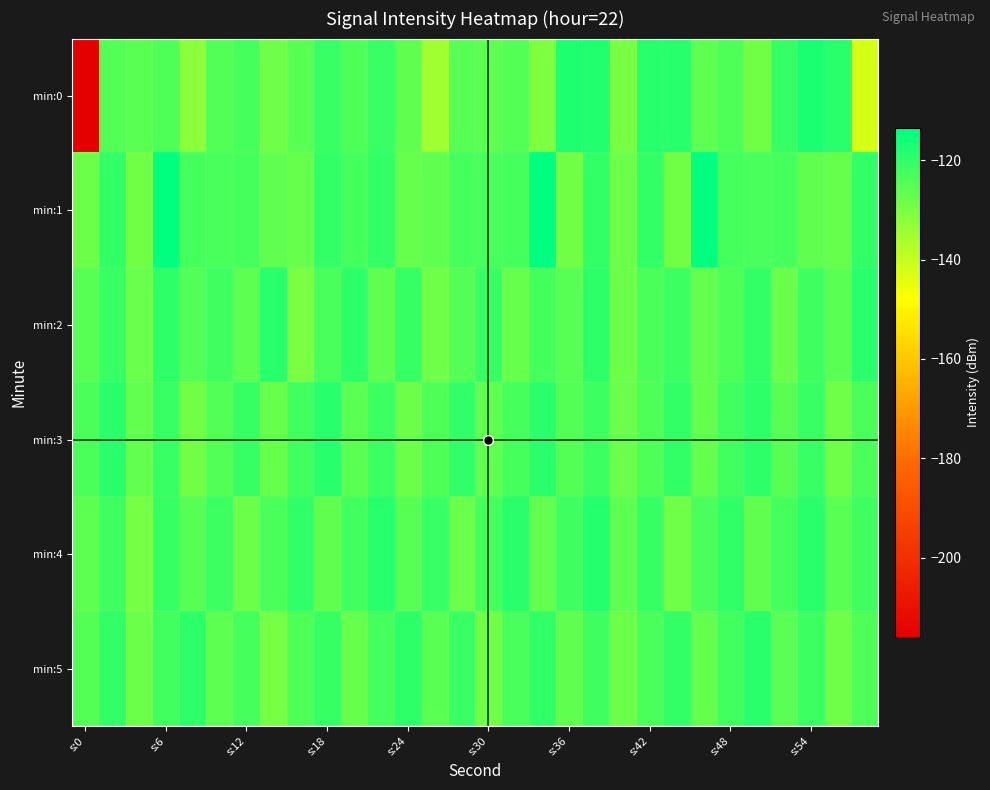

Reading right to left, list all the values displayed in this chart.

min:0: -142.2	-119.2	-117.4	-121.0	-128.9	-123.9	-126.2	-118.8	-118.8	-129.6	-118.3	-117.7	-130.3	-124.7	-126.2	-125.3	-134.7	-126.6	-121.4	-123.9	-121.4	-125.5	-128.5	-122.9	-124.3	-132.1	-124.1	-125.7	-124.9	-215.9
min:1: -120.6	-127.3	-126.3	-122.9	-123.4	-123.0	-113.5	-128.9	-120.3	-128.0	-120.3	-128.9	-113.5	-123.0	-123.4	-122.9	-126.3	-127.3	-120.6	-122.9	-120.6	-127.3	-126.3	-122.9	-123.4	-123.0	-113.5	-128.9	-120.3	-128.0
min:2: -119.1	-125.7	-122.0	-127.5	-120.3	-124.2	-126.8	-121.5	-123.7	-128.0	-119.6	-125.4	-122.8	-127.1	-120.9	-124.7	-128.3	-121.0	-126.5	-119.8	-123.4	-130.2	-118.7	-125.9	-122.1	-124.6	-119.5	-127.8	-121.3	-125.1
min:3: -123.6	-128.5	-121.1	-125.4	-119.7	-122.3	-126.9	-120.5	-124.0	-127.8	-121.6	-125.0	-119.3	-122.7	-126.4	-120.1	-123.9	-128.2	-121.8	-125.6	-118.9	-122.5	-127.1	-120.7	-124.3	-128.9	-121.4	-126.8	-119.2	-123.5
min:4: -121.9	-125.6	-119.2	-122.8	-126.5	-120.1	-123.7	-128.3	-121.0	-125.9	-118.6	-122.2	-126.8	-119.4	-123.0	-127.7	-121.3	-125.1	-118.8	-122.4	-126.6	-119.9	-123.5	-128.0	-121.7	-125.3	-120.8	-129.4	-122.1	-126.2
min:5: -124.1	-128.4	-121.8	-125.5	-119.1	-122.5	-126.9	-120.3	-123.6	-128.1	-122.0	-126.4	-119.9	-123.2	-128.7	-121.4	-125.8	-119.5	-122.9	-127.3	-120.8	-124.0	-129.4	-122.7	-126.1	-119.6	-122.3	-127.9	-120.5	-124.8